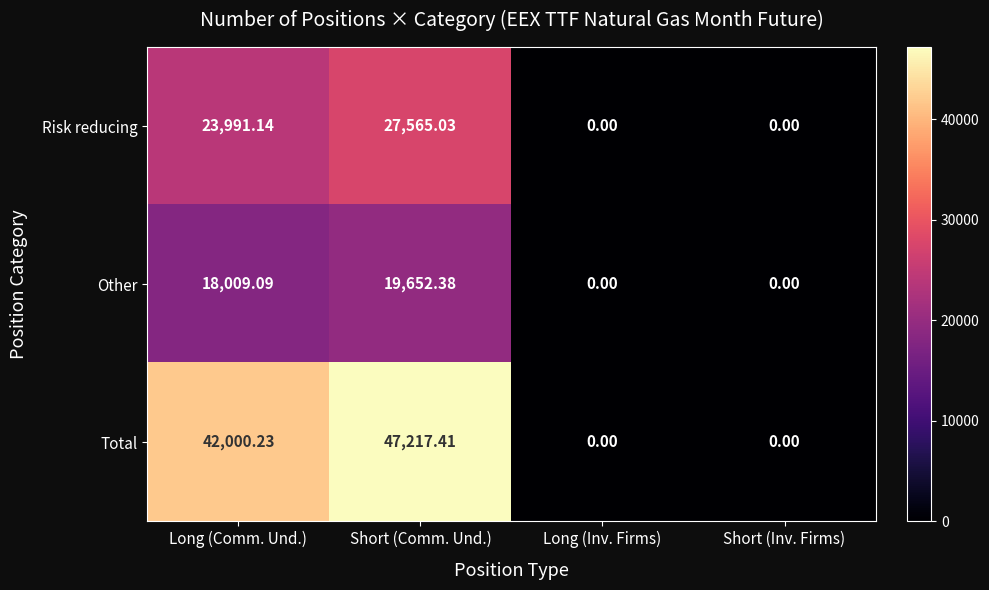

Which series has the widest spread of values?

Total